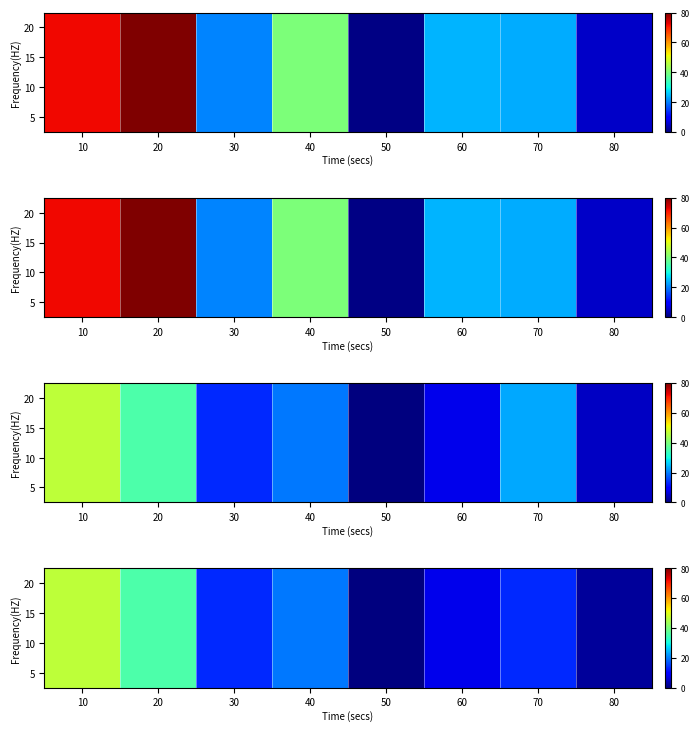

Rank the categories by 20 value from highest to lowest.

10, 20, 40, 70, 30, 60, 80, 50